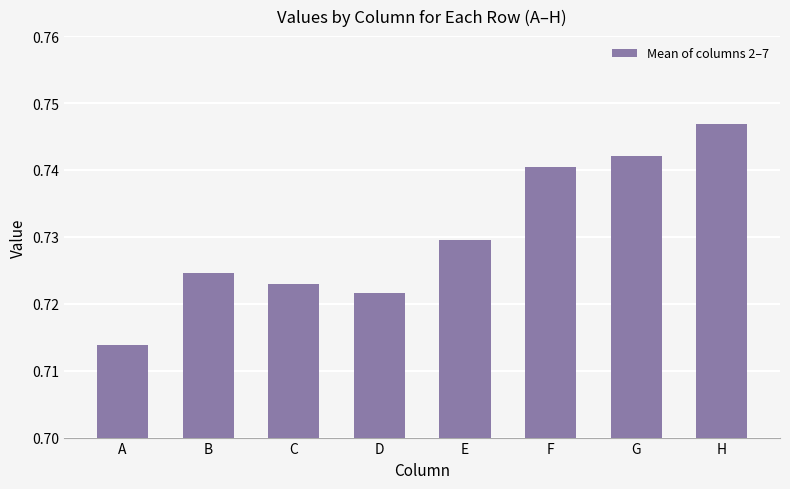

The chart shows a value of 0.2 at E. True or false?

False